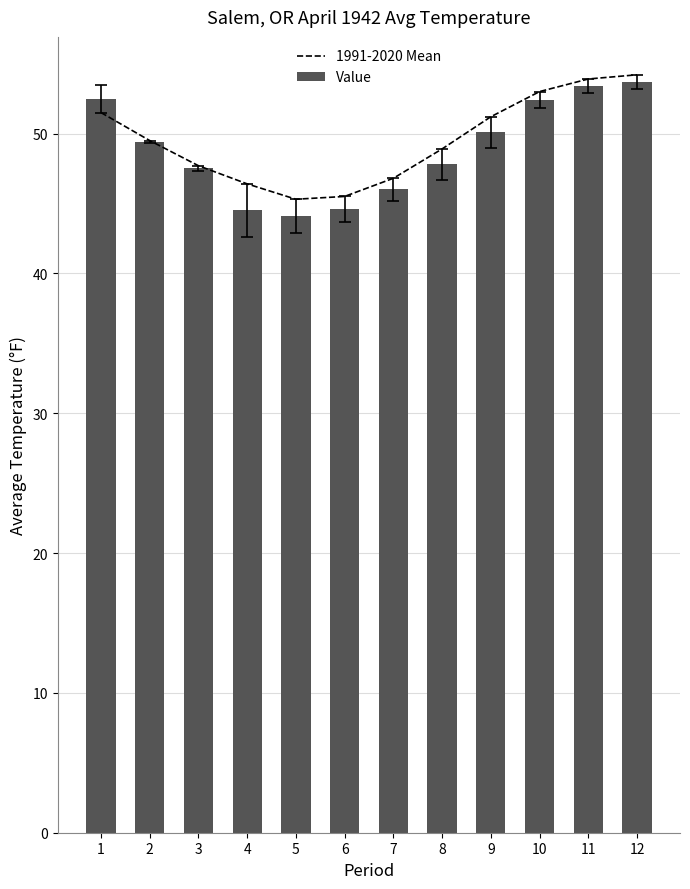

Reading left to right, what are all the values shown in this chart?

1991-2020 Mean: 1=51.5	2=49.5	3=47.7	4=46.4	5=45.3	6=45.5	7=46.8	8=48.9	9=51.2	10=53.0	11=53.9	12=54.2
Value: 1=52.5	2=49.4	3=47.5	4=44.5	5=44.1	6=44.6	7=46.0	8=47.8	9=50.1	10=52.4	11=53.4	12=53.7